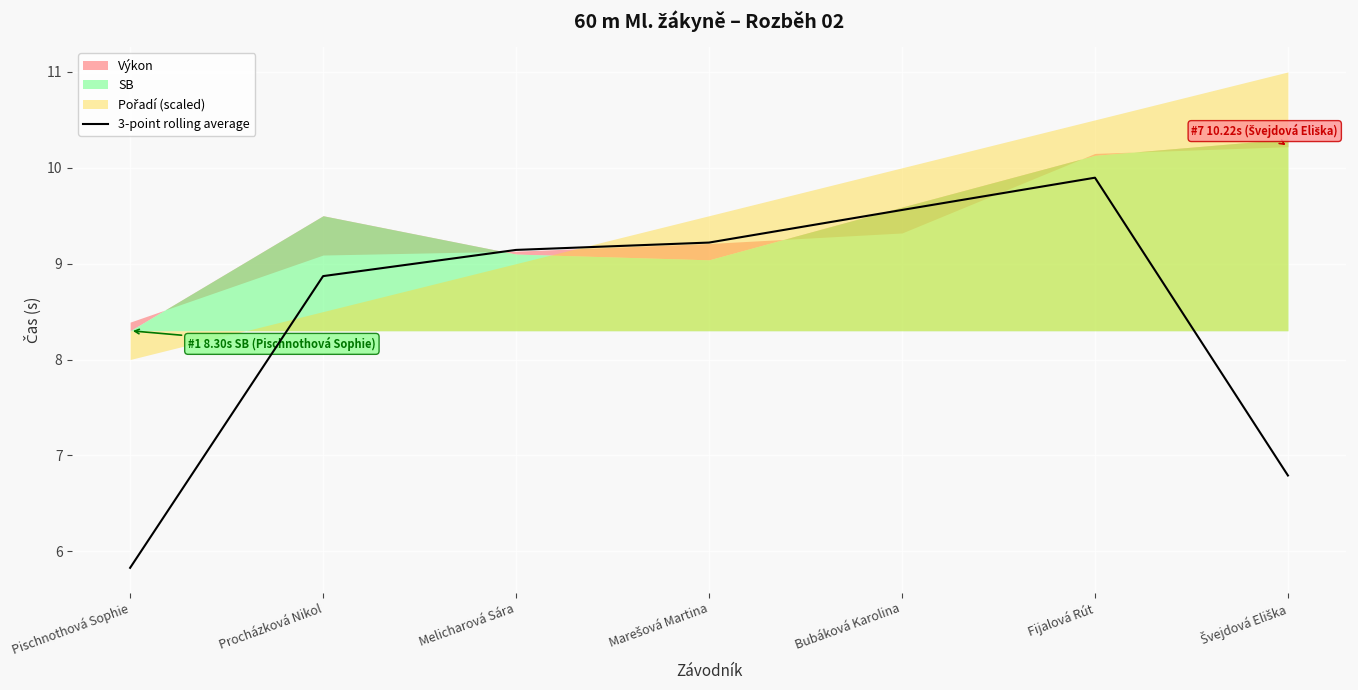

True or false: there are more than 1 points higher than both neighbors.

False